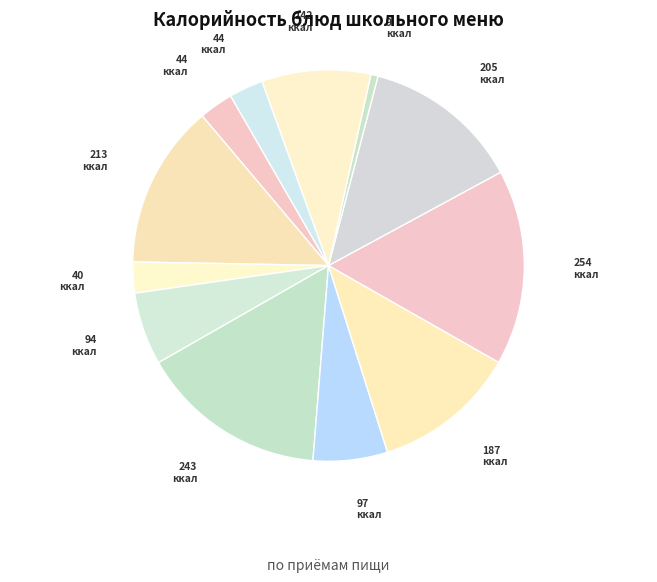

Which category has the biggest portion of the pie?

Котлеты Школьные